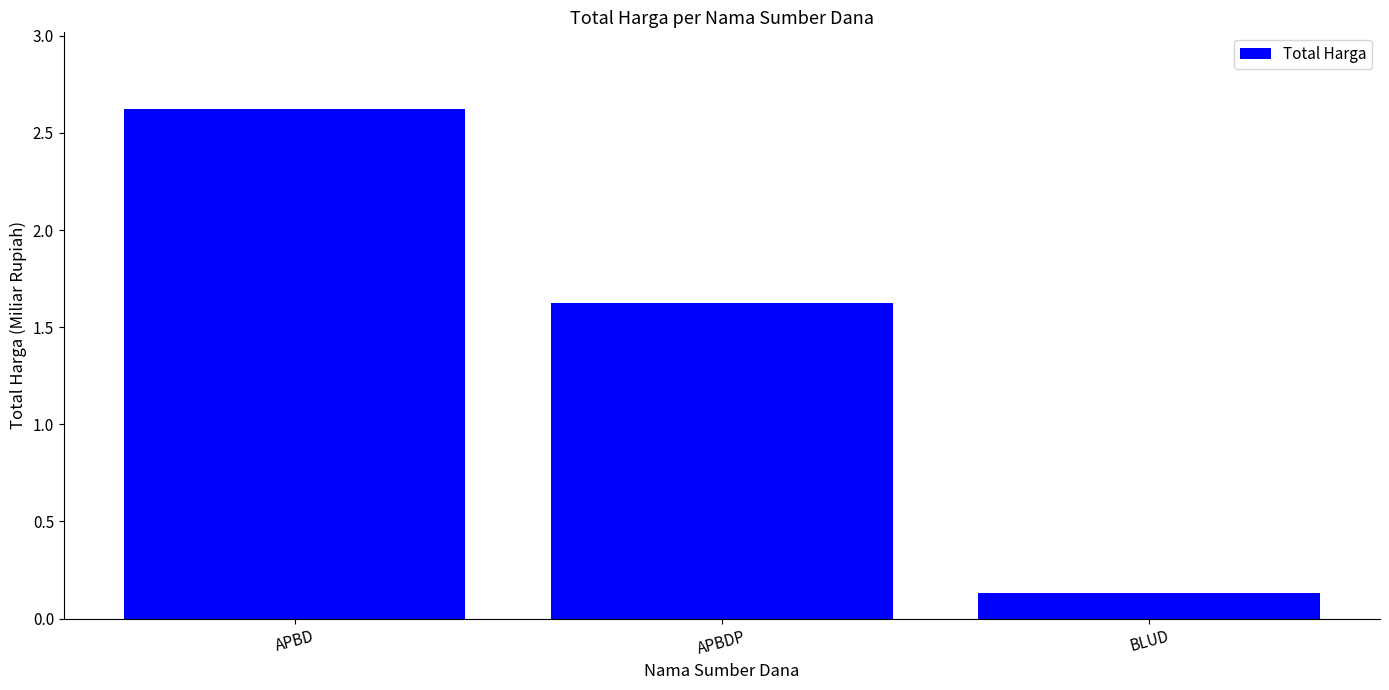

Rank the categories by value from highest to lowest.

APBD, APBDP, BLUD